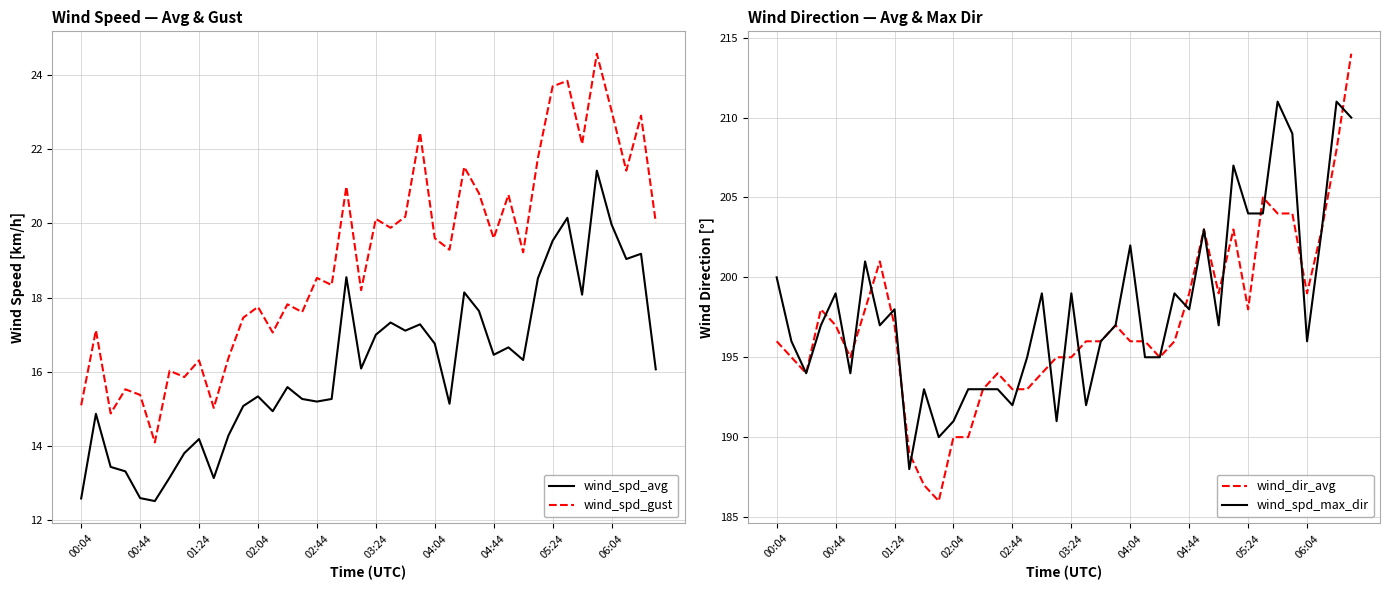

Is it true that wind_dir_avg equals 86.6 at 31?

False